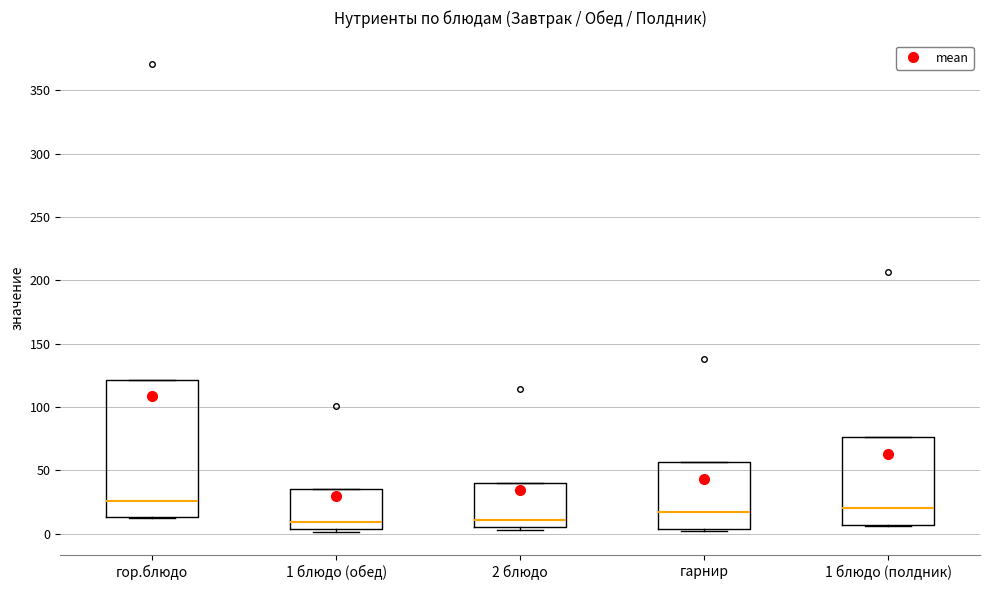

Reading left to right, read every box against the y-axis: the position of its median line, the range the box covers, and the ends of its whiskers. The values are not printed on the chart, so give them approximately, as read against the axis.

гор.блюдо: median 25, box 15 to 120, whiskers 15 to 120
1 блюдо (обед): median 10, box 5 to 35, whiskers 0 to 35
2 блюдо: median 10, box 5 to 40, whiskers 5 (just below the box's lower edge) to 40
гарнир: median 15, box 5 to 55, whiskers 0 to 55
1 блюдо (полдник): median 20, box 5 to 75, whiskers 5 to 75